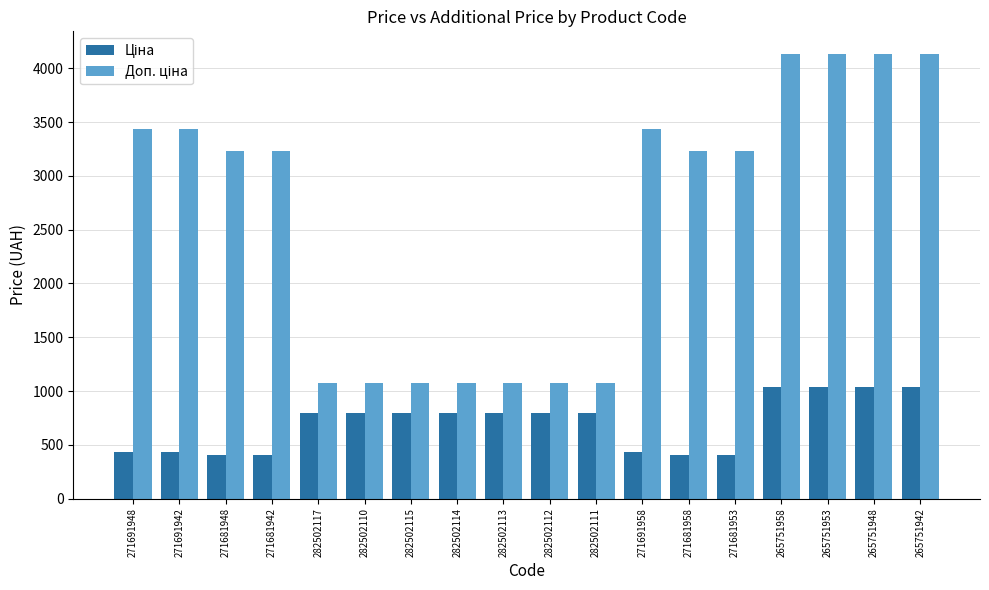

At how many categories does at least one series exceed 500?

18